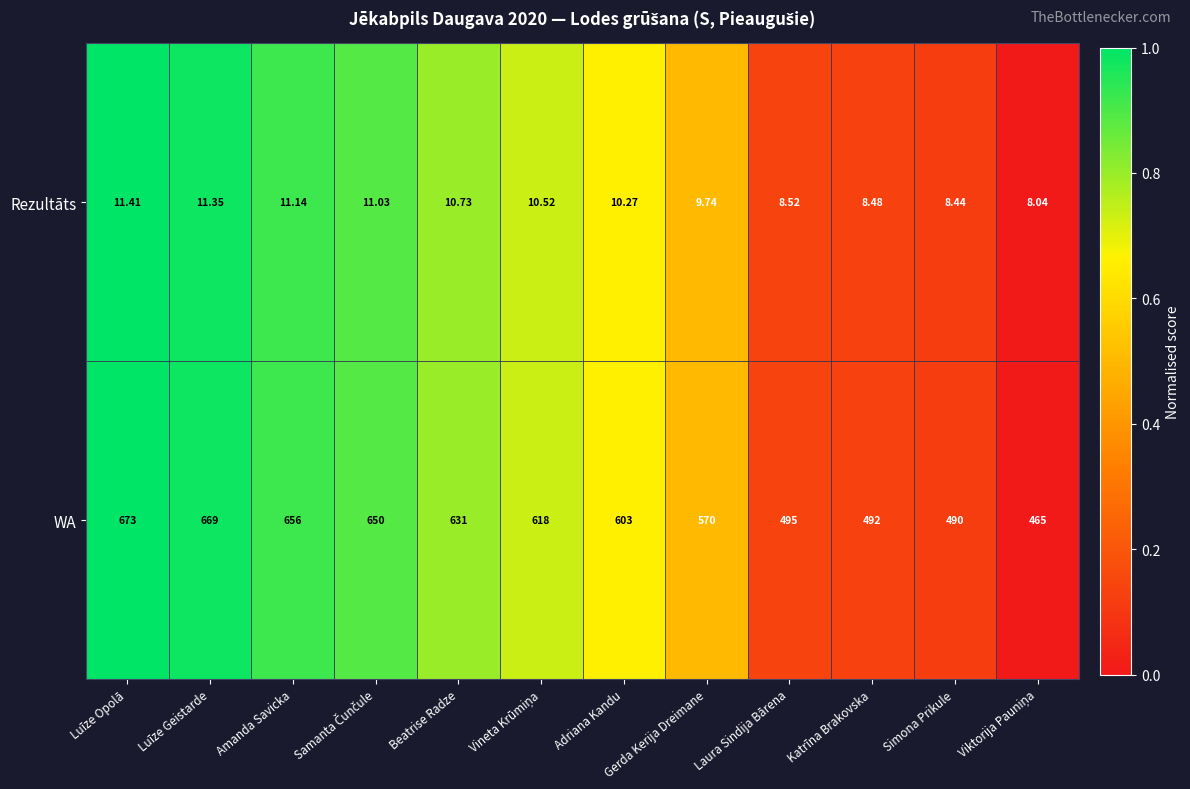

At which label does WA first exceed 618?

Luīze Opolā